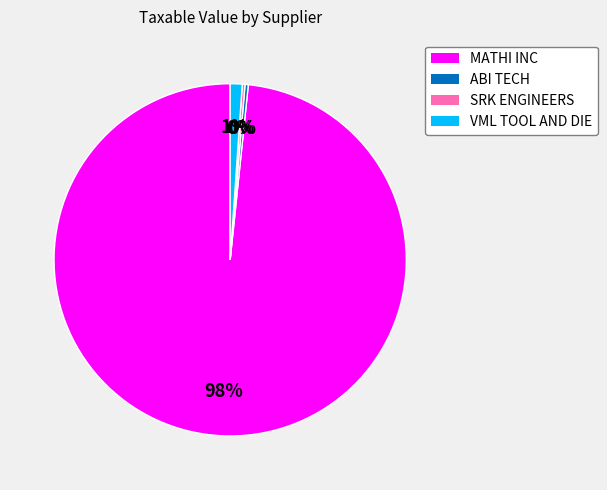

Which slice is the largest?

MATHI INC